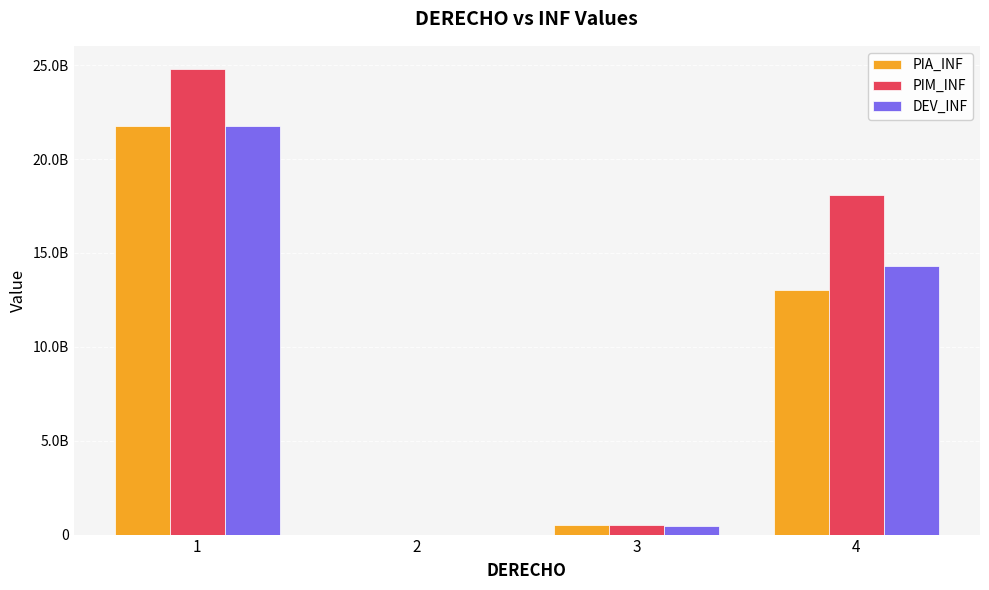

Is it true that DEV_INF equals 14351961272.9 at 1?

False